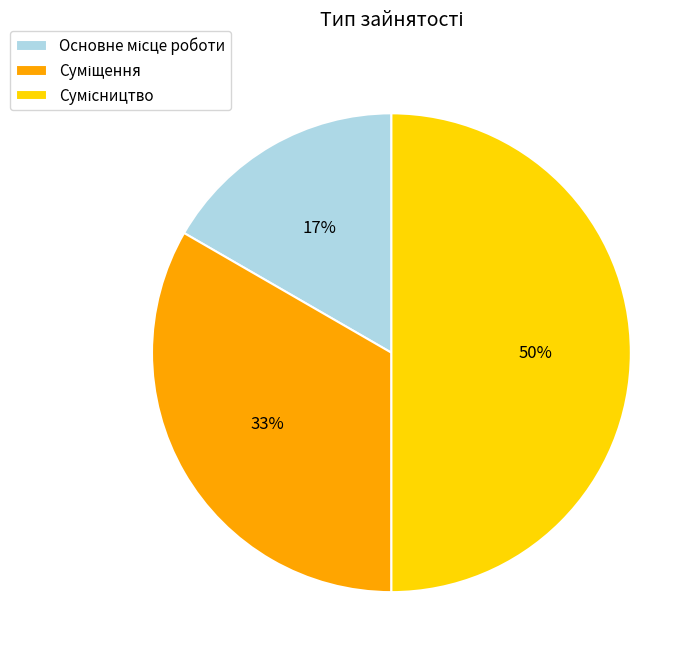

To the nearest percent, what is the difference between the largest and smallest slice percentages?

33%